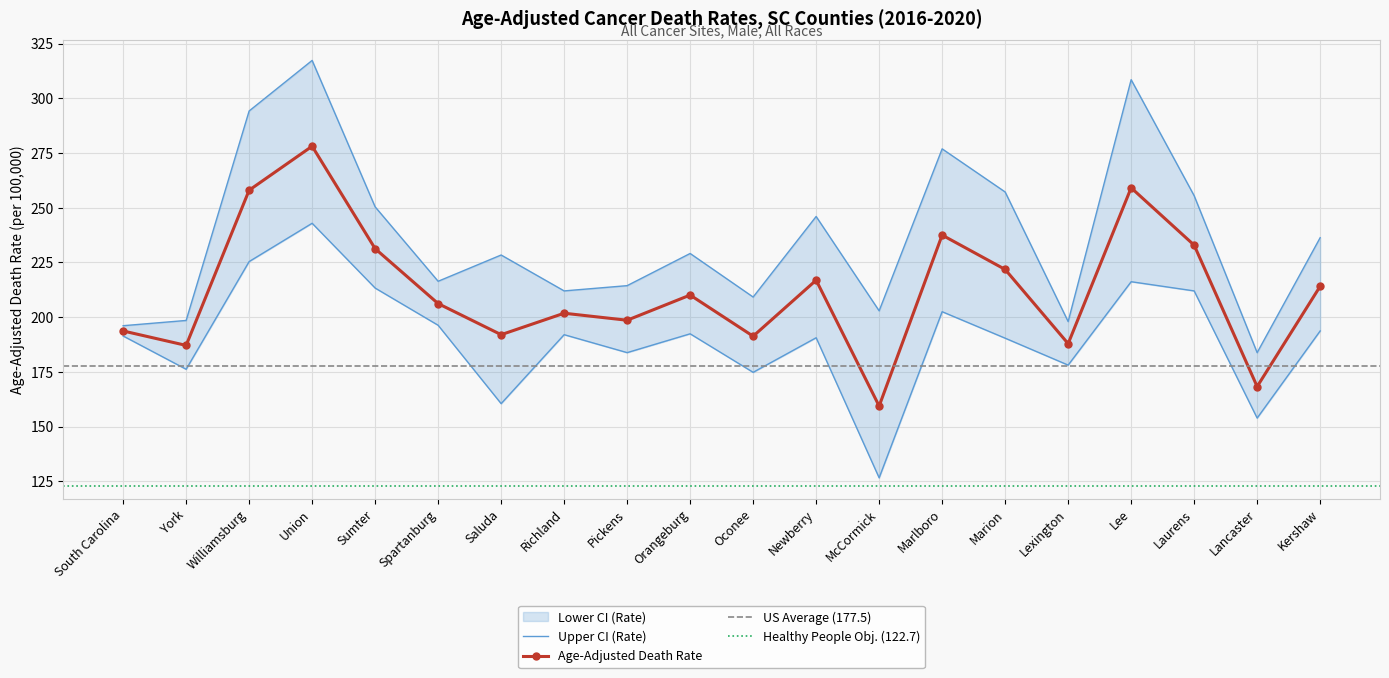

What is the spread (max minus min) of values at Spartanburg?

20.1